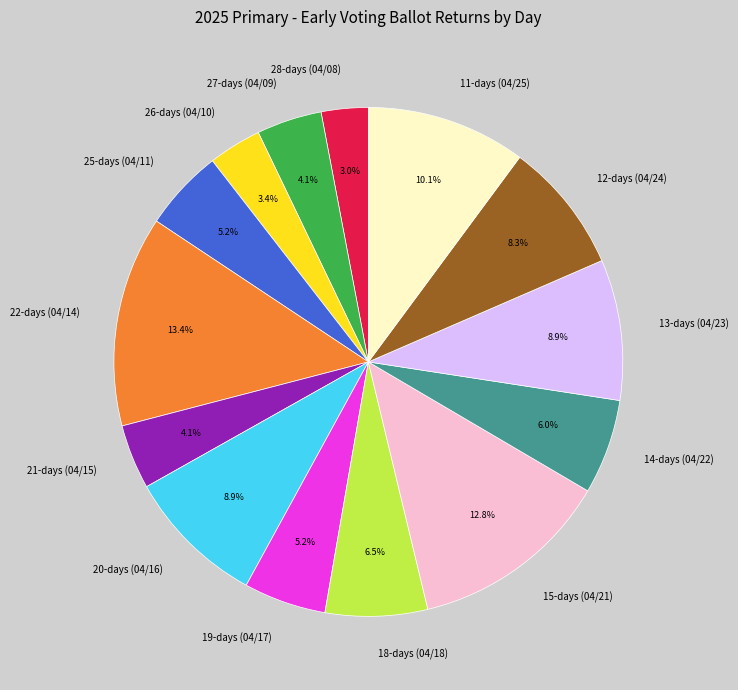

Which category has the biggest portion of the pie?

22-days (04/14)